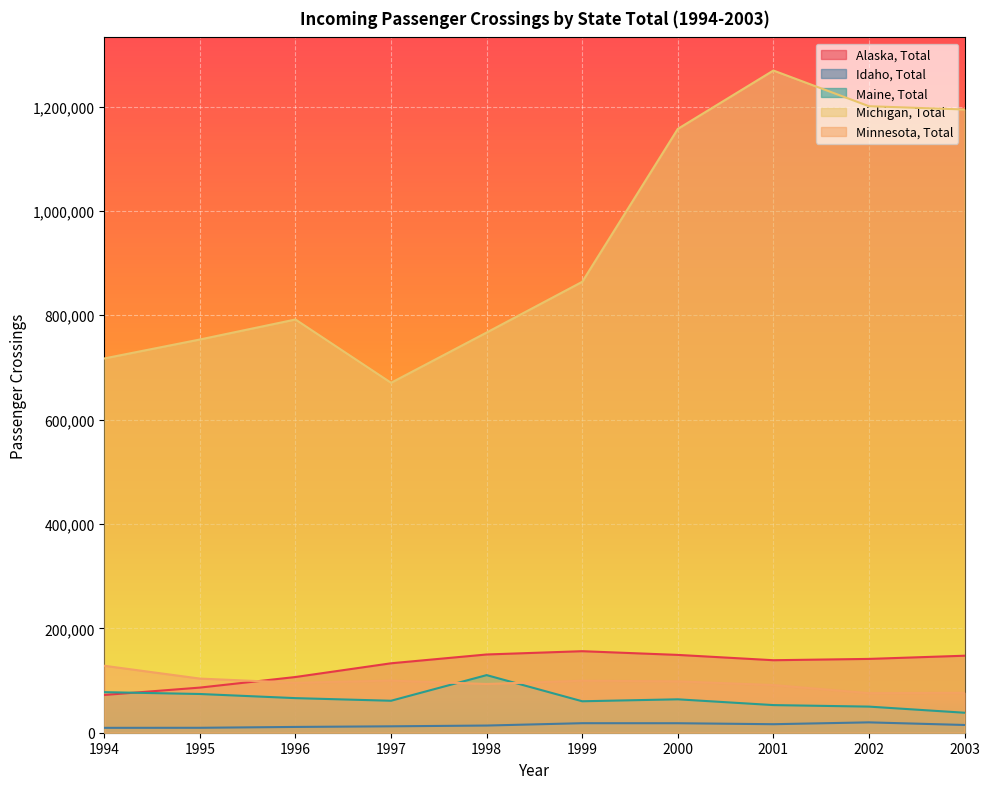

What is the difference between the second highest and minimum values in the Alaska, Total series?

77607